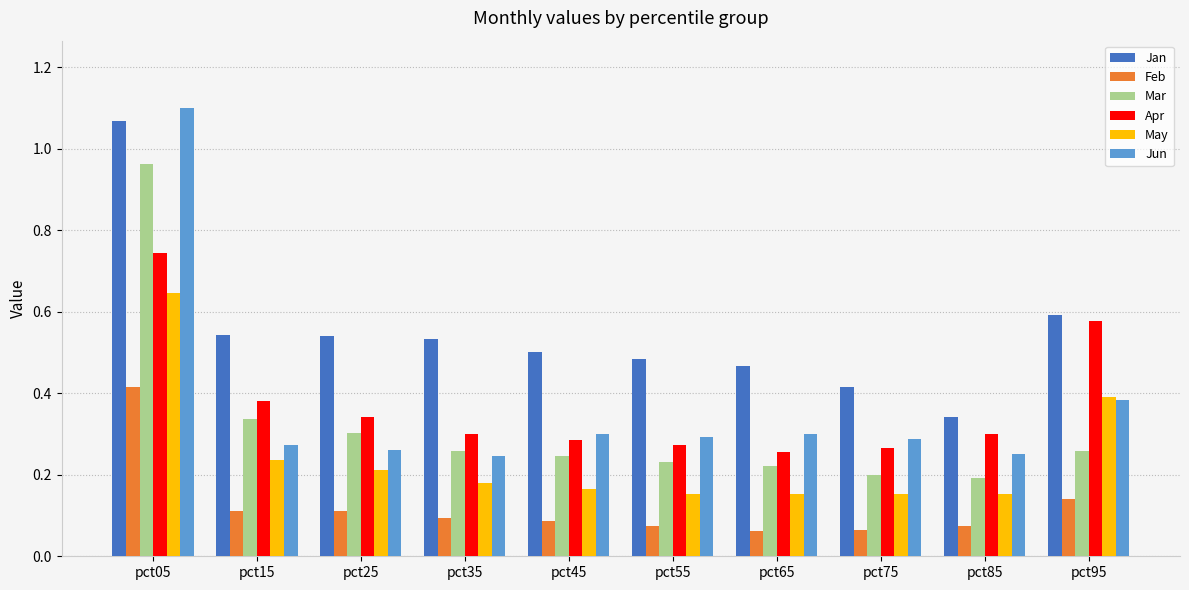

Is the value of May at pct45 greater than the value of Mar at pct15?

No